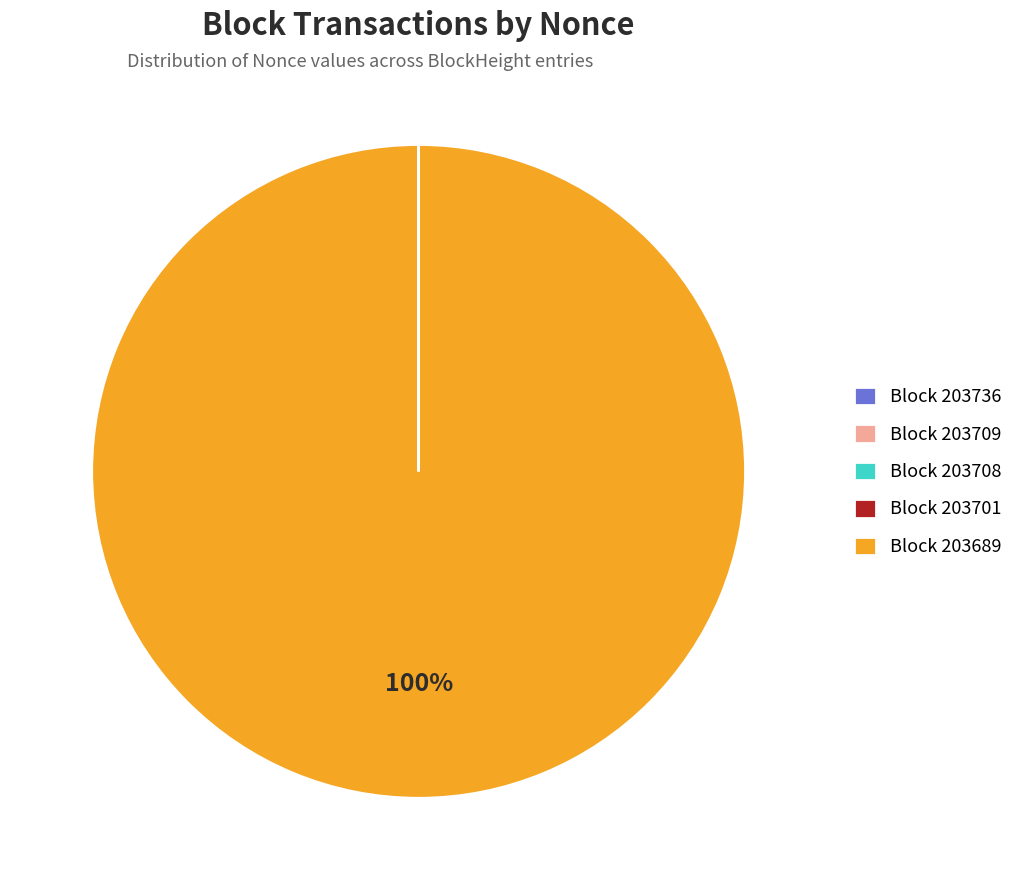

Which category accounts for the majority?

Block 203689